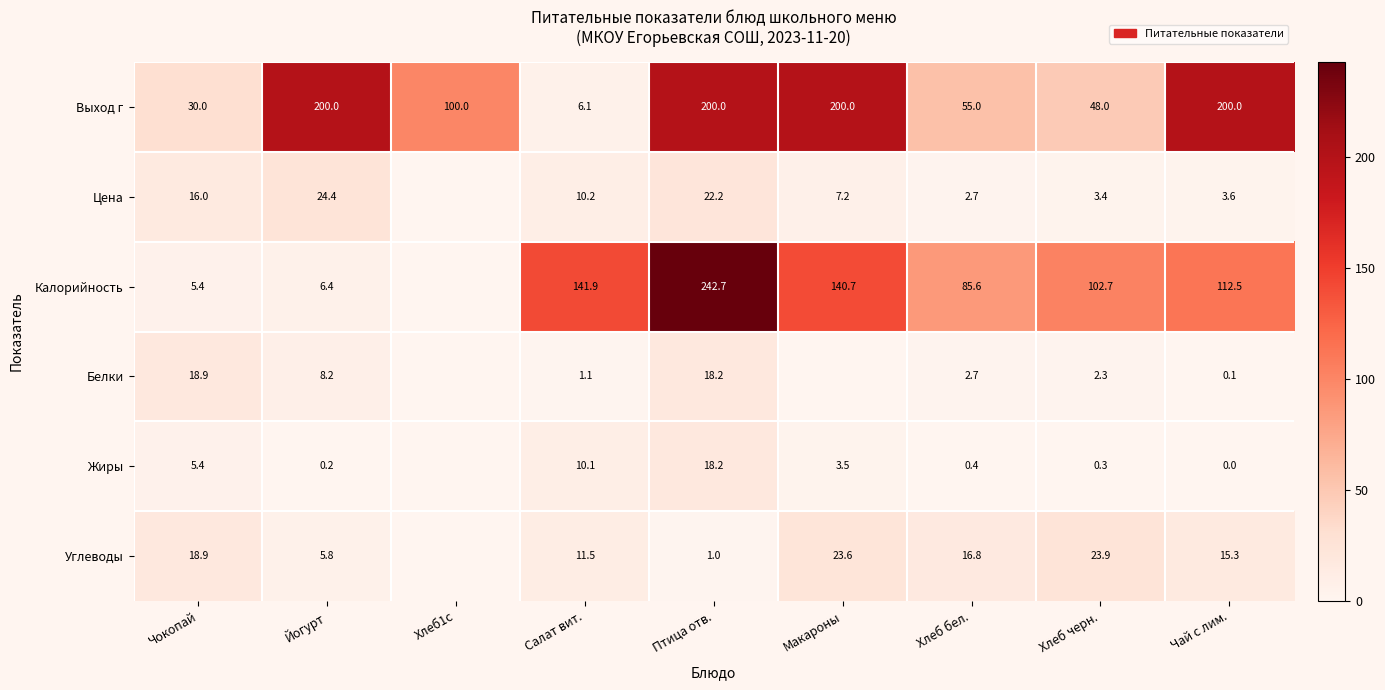

What is the difference between the Углеводы values at Хлеб бел. and Чай с лим.?

1.5